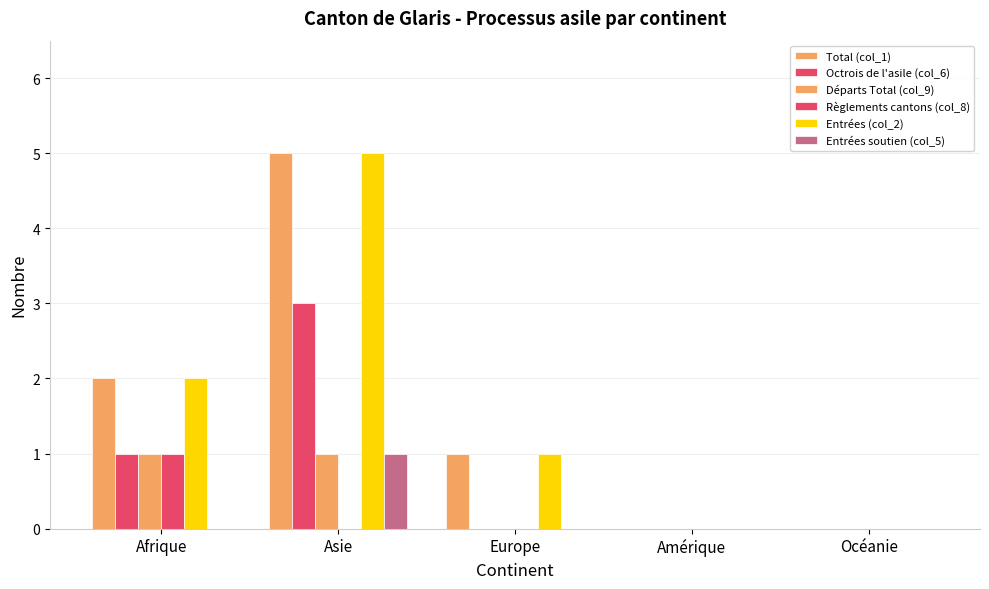

How many groups of bars are there?

5